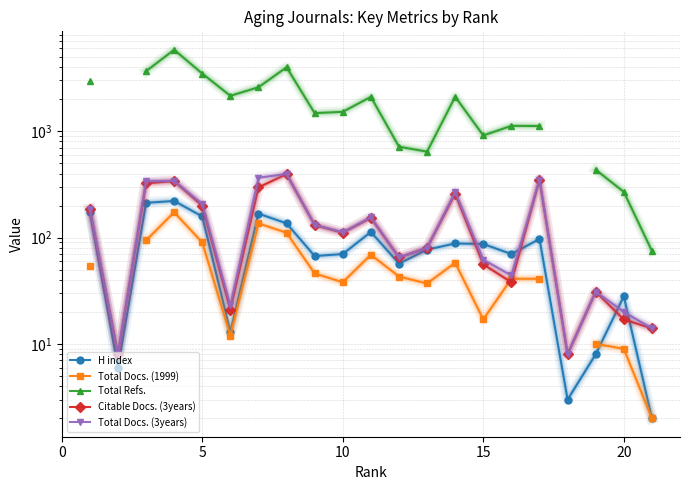

What is the minimum value for Total Docs. (3years)?

8.0